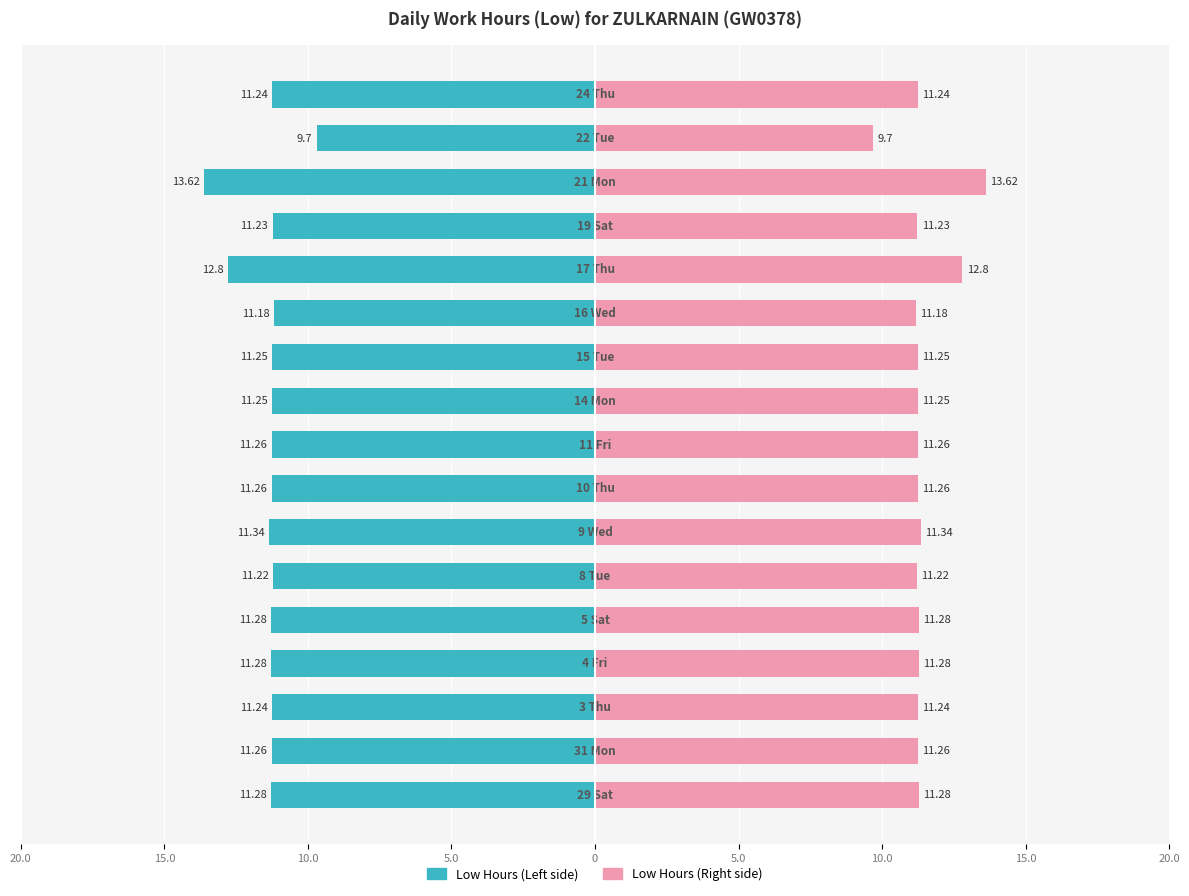

What is the difference between the maximum and minimum values in the Low Hours (Left) series?

3.9